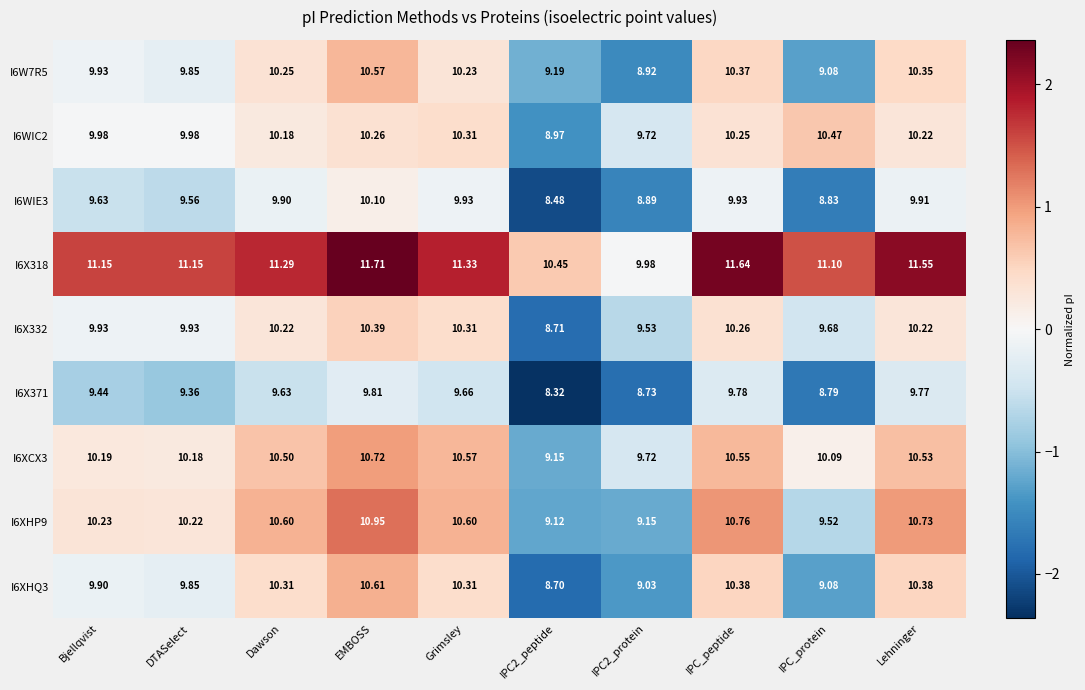

Rank the series by their maximum value, from highest to lowest.

I6X318, I6XHP9, I6XCX3, I6XHQ3, I6W7R5, I6WIC2, I6X332, I6WIE3, I6X371